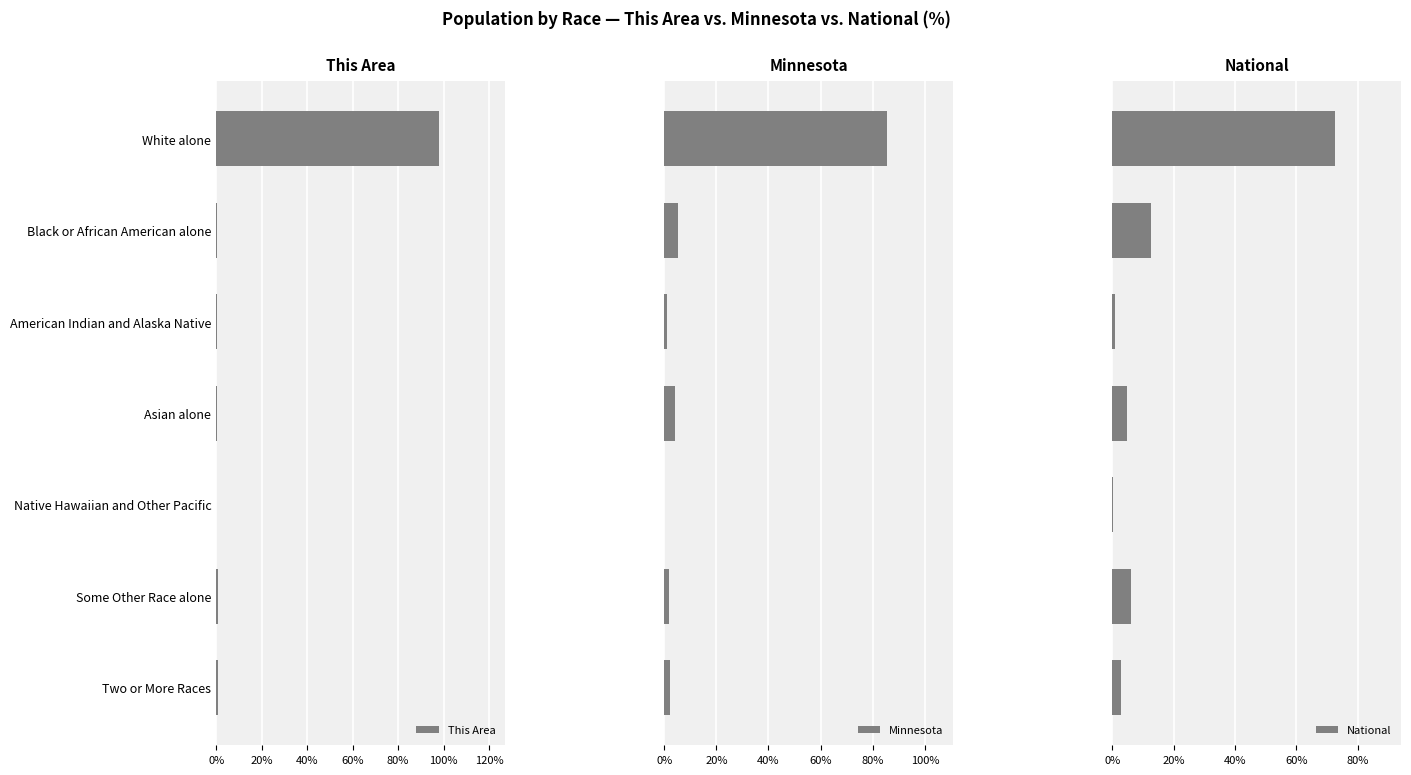

Which series has the largest range (max minus min)?

This Area